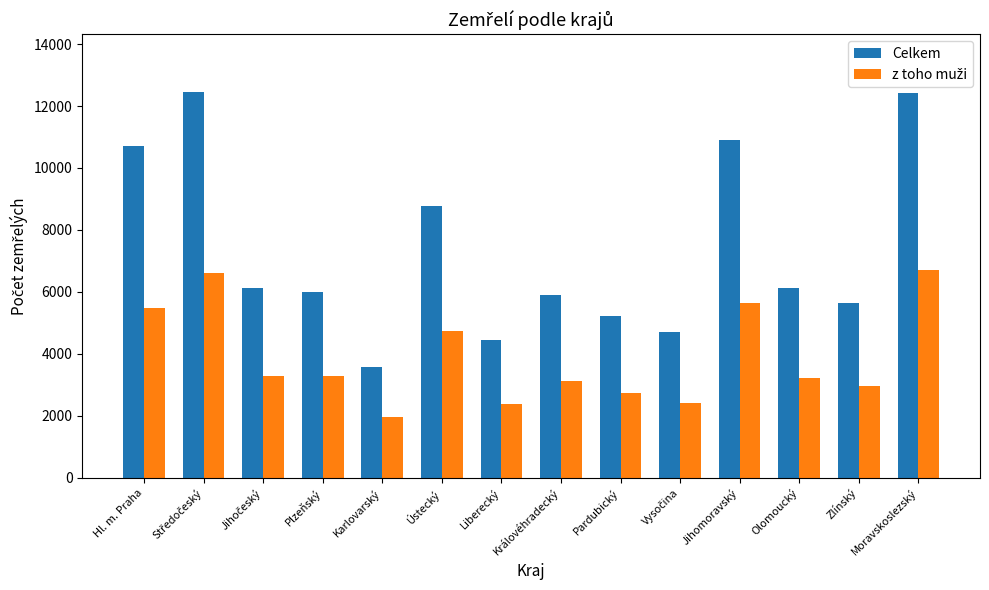

How many data points does each series have?

14